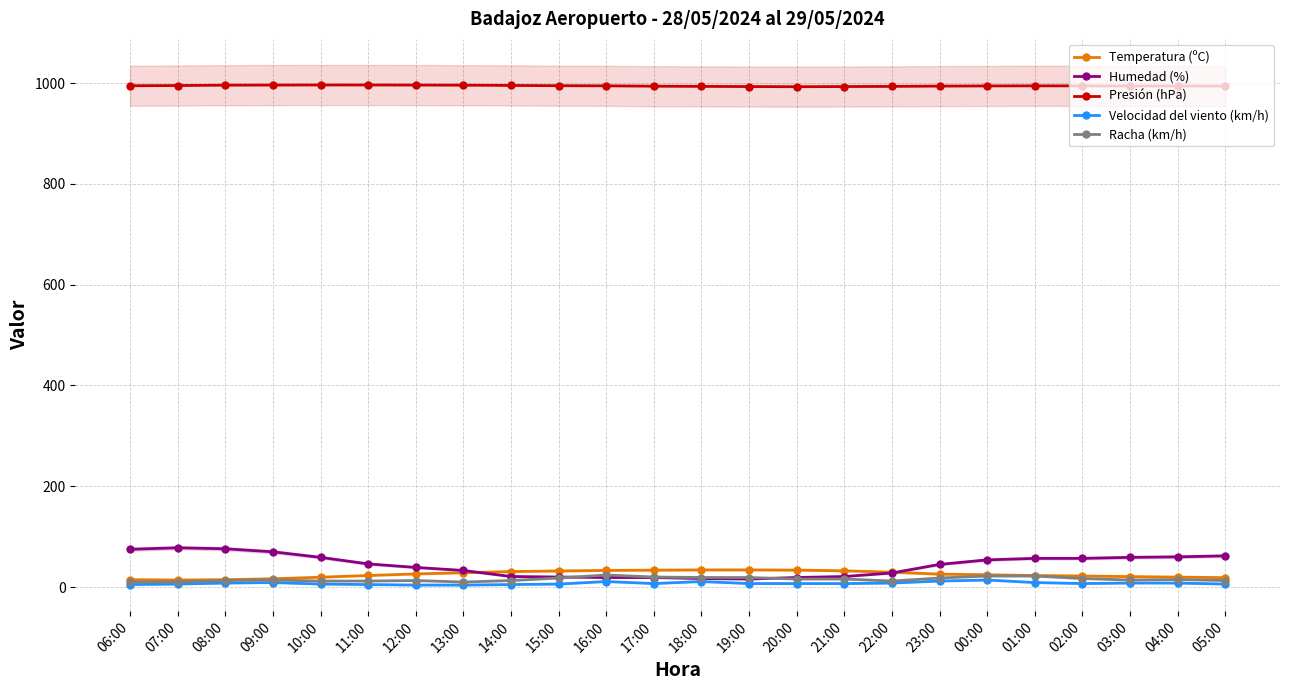

List the series in order of their peak value, highest first.

Presión (hPa), Humedad (%), Temperatura (ºC), Racha (km/h), Velocidad del viento (km/h)